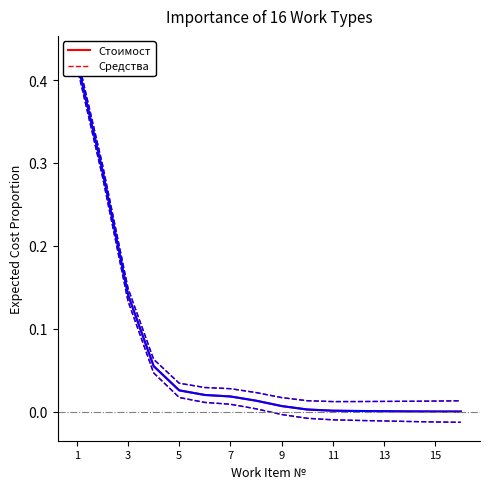

At which category is the sum across all series the highest?

1